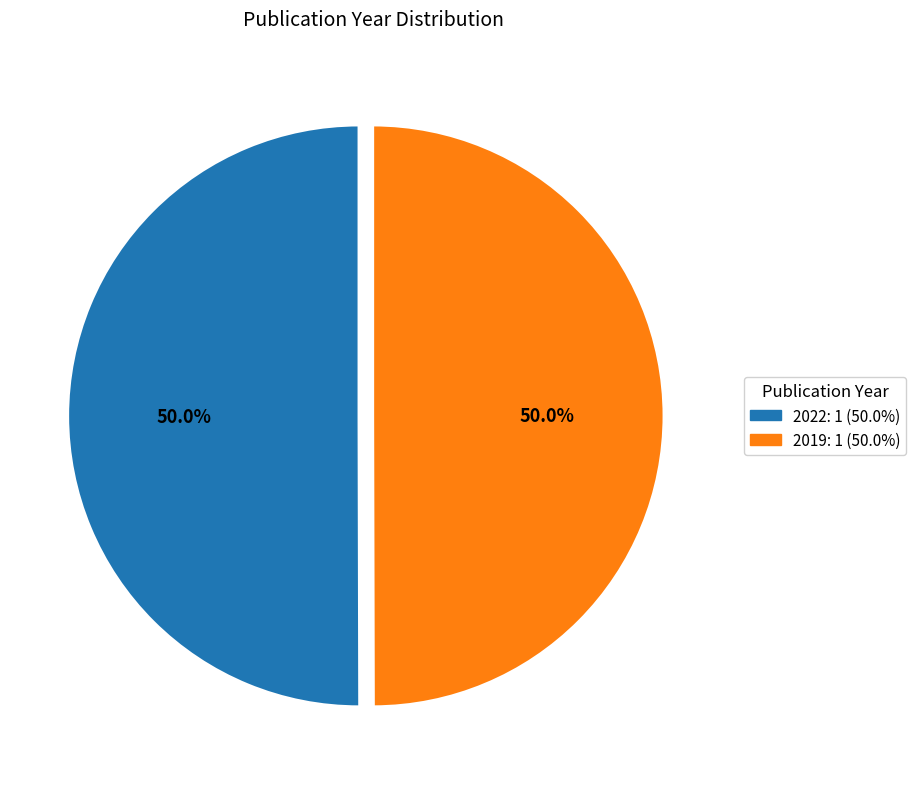

Rank the categories by value from highest to lowest.

2022 (journal article), 2019 (journal article)